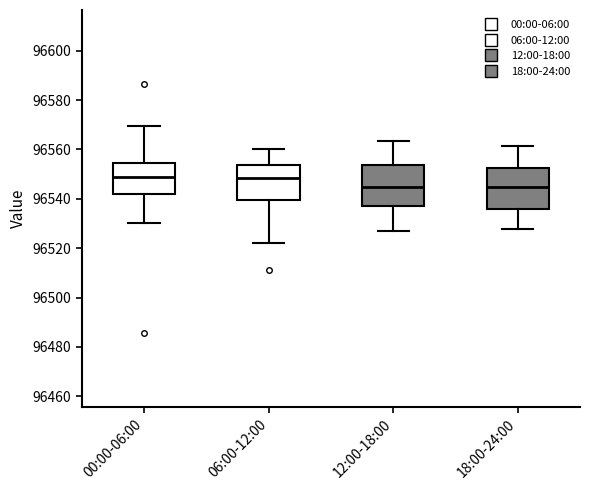

Reading left to right, transcribe this box plot: for each box, give where its median line is, the range the box spans, and where its two whiskers end, as read against the y-axis. The values are not printed on the chart, so give them approximately, as read against the axis.

00:00-06:00: median 96548, box 96542 to 96554, whiskers 96530 to 96570
06:00-12:00: median 96548, box 96540 to 96554, whiskers 96522 to 96560
12:00-18:00: median 96544, box 96538 to 96554, whiskers 96528 to 96564
18:00-24:00: median 96544, box 96536 to 96552, whiskers 96528 to 96562